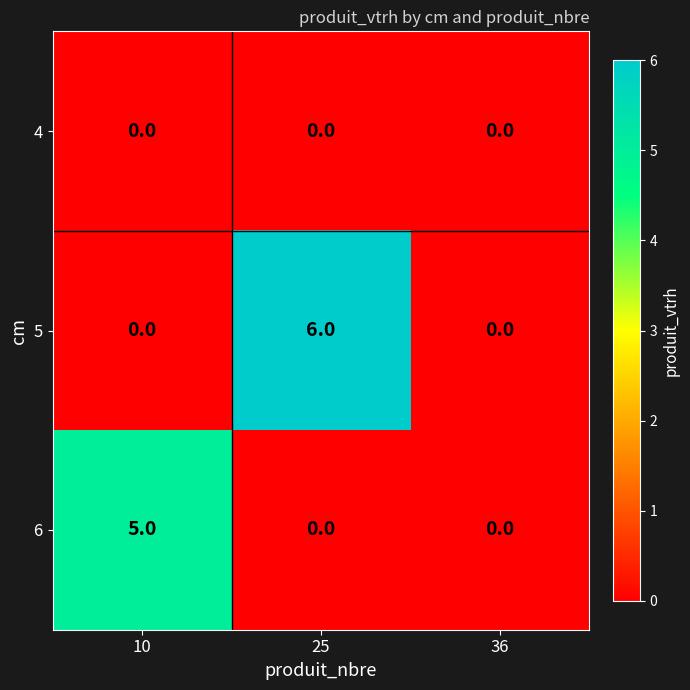

What is the total value across all series at 10?

5